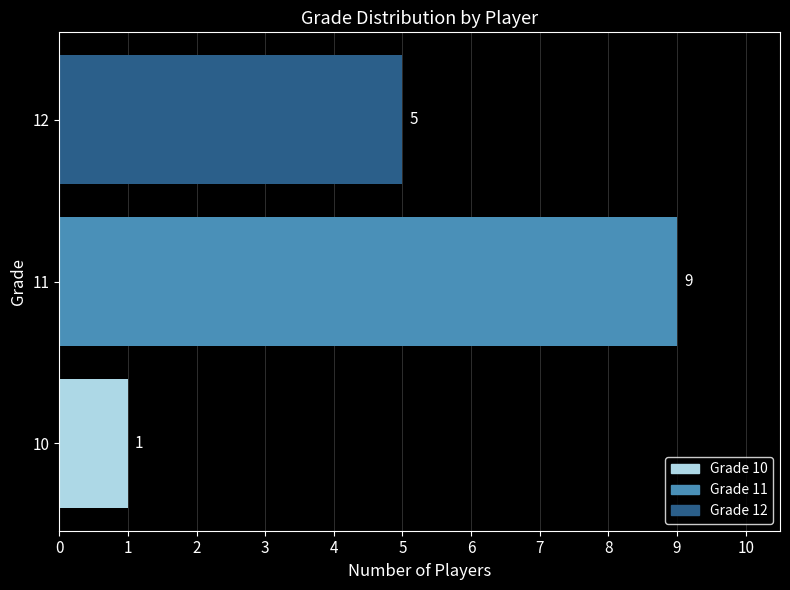

The value at 11 is 4. True or false?

False